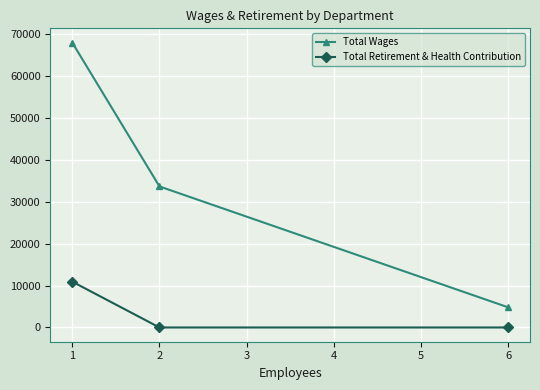

Which series has the widest spread of values?

Total Wages